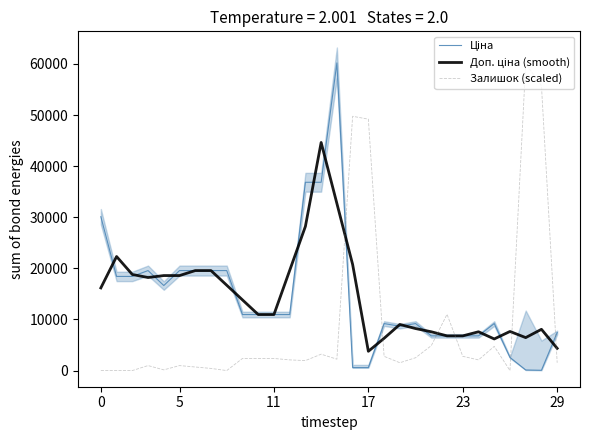

What is the maximum value for Залишок (scaled)?

60066.2